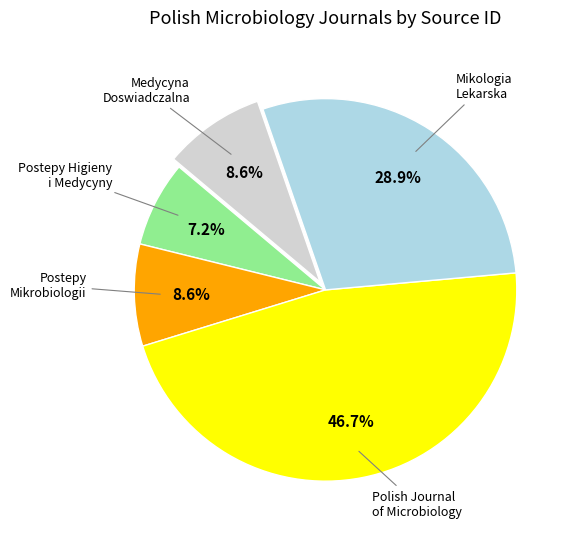

How many slices are in this pie chart?

5